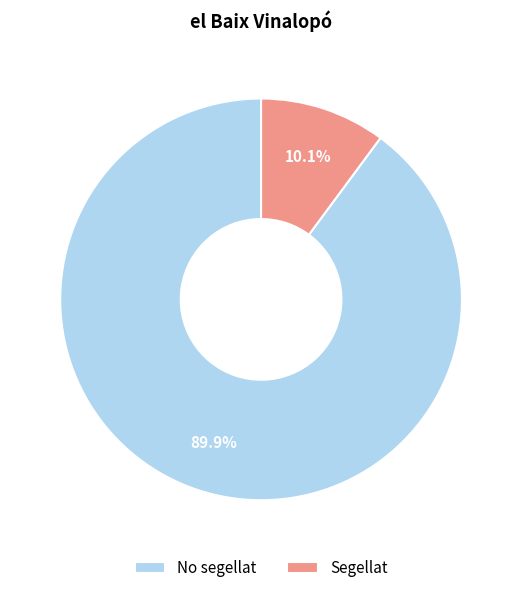

To the nearest percent, what percentage of the pie is Segellat?

10%